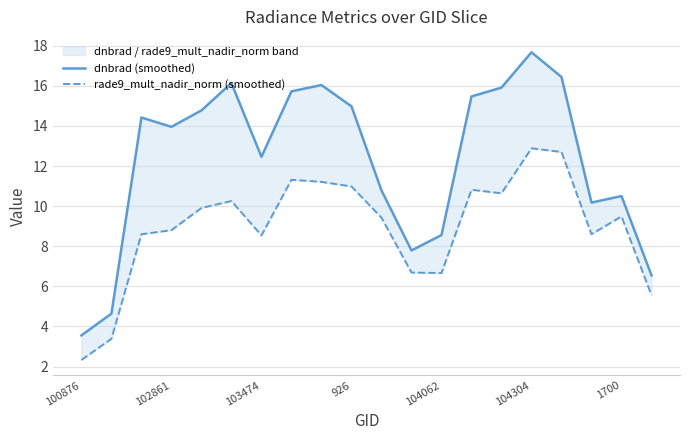

List the series in order of their peak value, lowest first.

rade9_mult_nadir_norm (smoothed), dnbrad (smoothed)